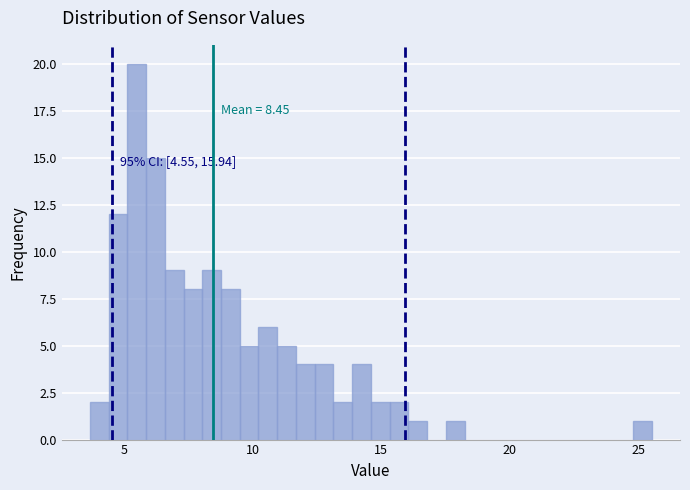

Read against the x-axis, roughly where is the centre of the tallest bar?

5.5